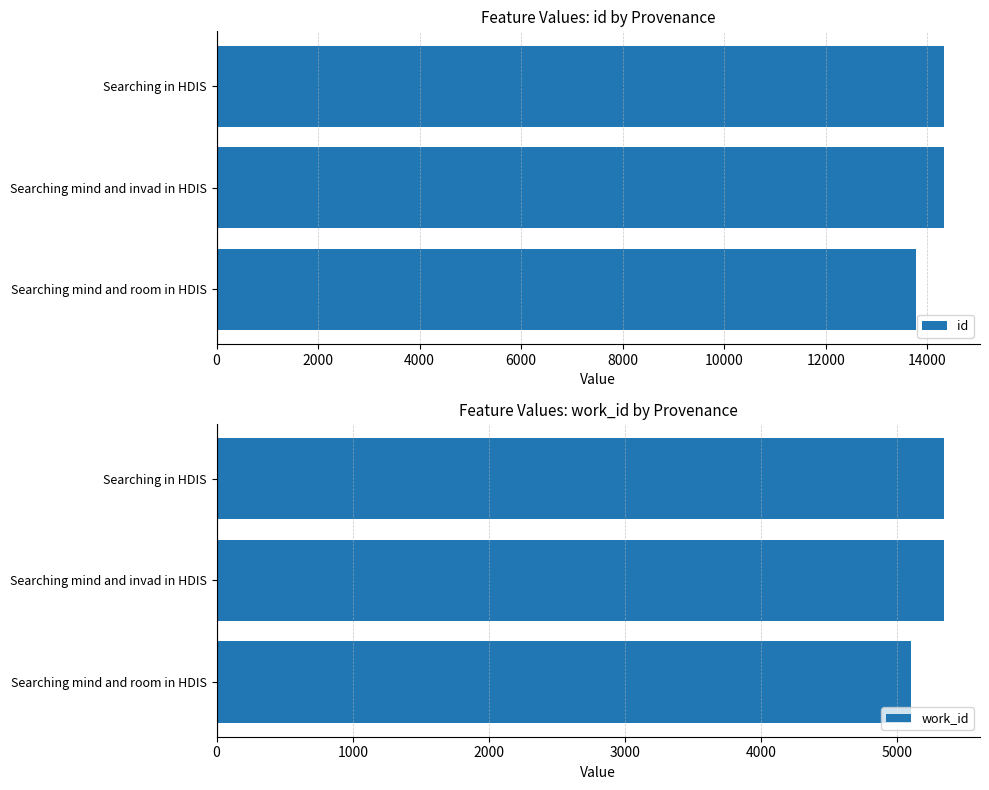

Count the number of categories in the chart.

3